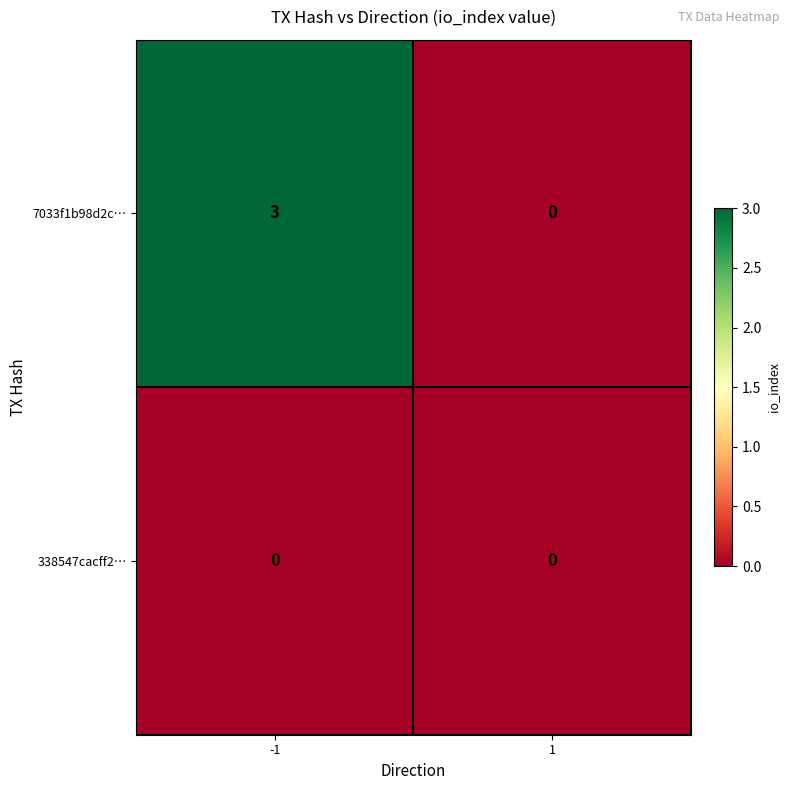

What is the total value across all series at -1?

3